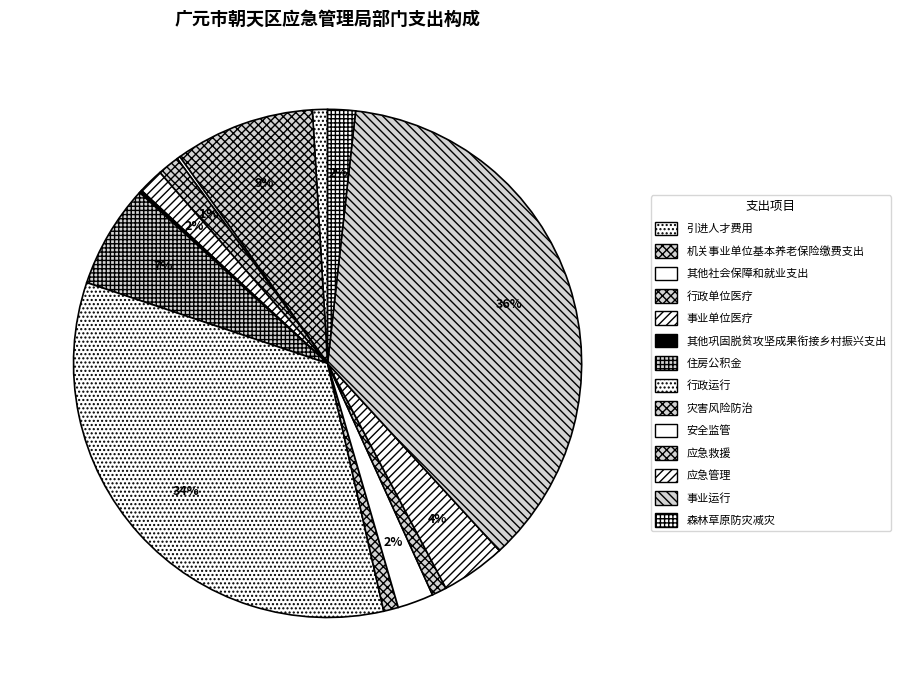

How much of the chart is everything except 机关事业单位基本养老保险缴费支出?

91.1%